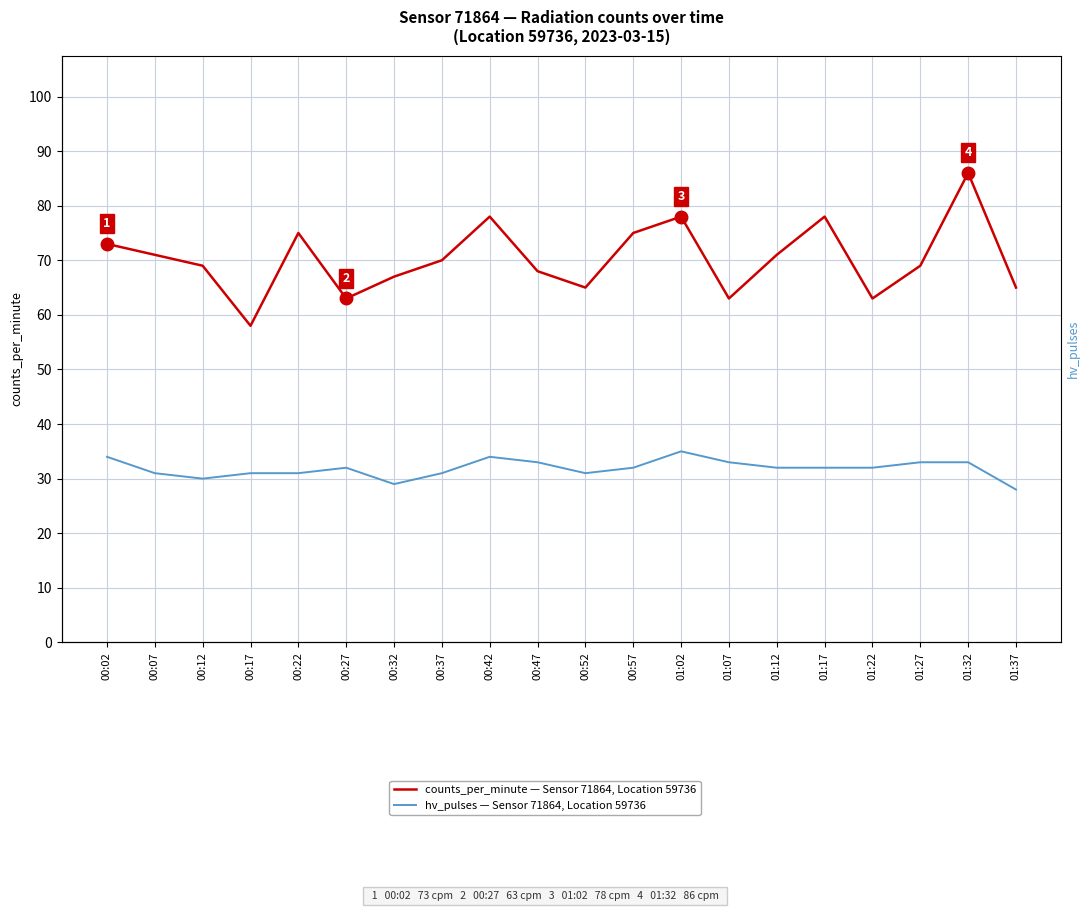

In hv_pulses — Sensor 71864, Location 59736, how many points are higher than both neighbors (excluding endpoints)?

3